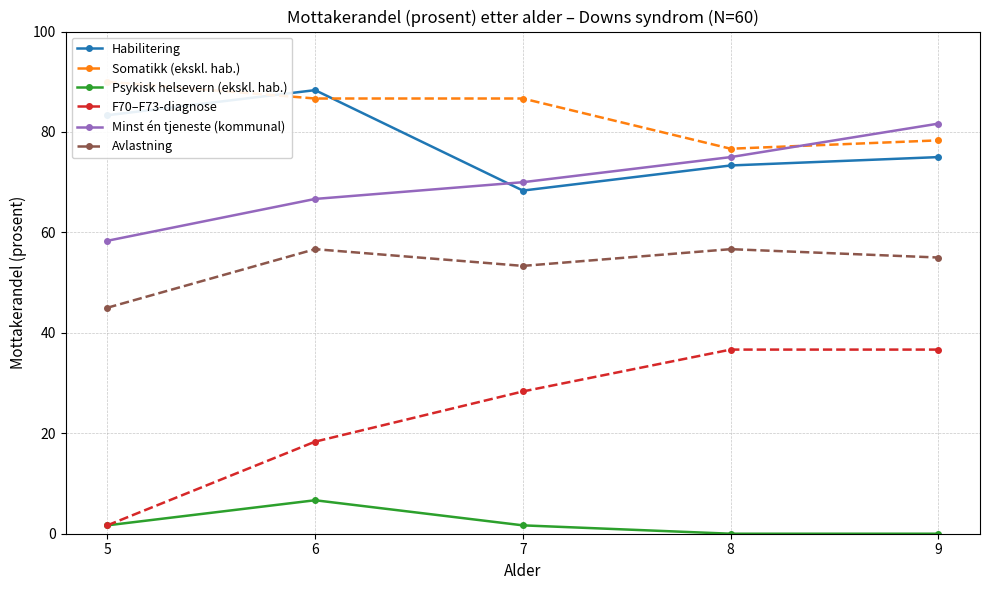

Which series has the largest range (max minus min)?

F70–F73-diagnose